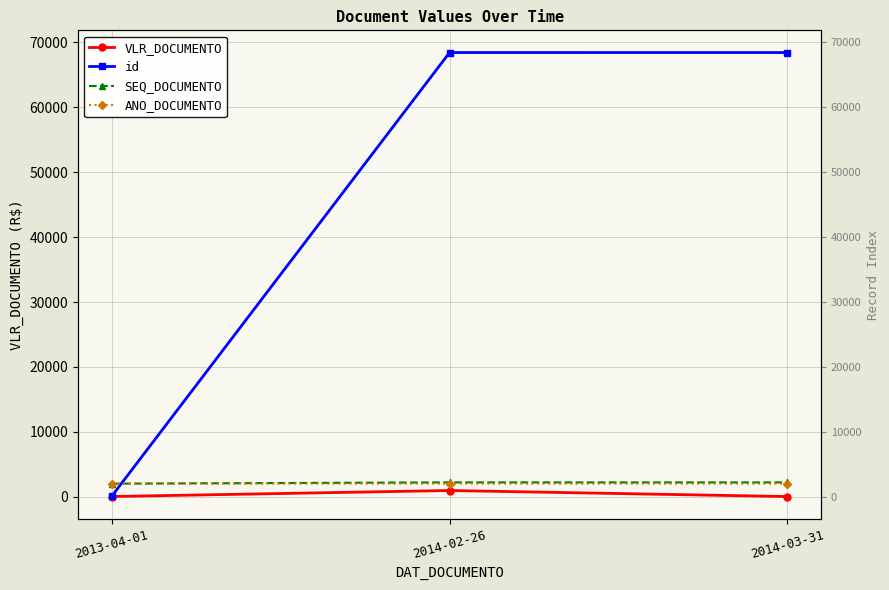

Reading left to right, list all the values displayed in this chart.

VLR_DOCUMENTO: 22.5	950.0	17.1
id: 107.0	68453.0	68450.0
SEQ_DOCUMENTO: 2005.0	2203.0	2199.0
ANO_DOCUMENTO: 2013.0	2014.0	2014.0